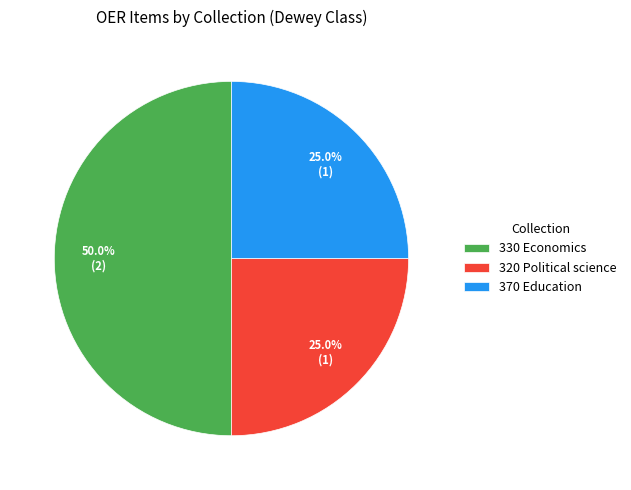

Count the number of slices in the pie.

3